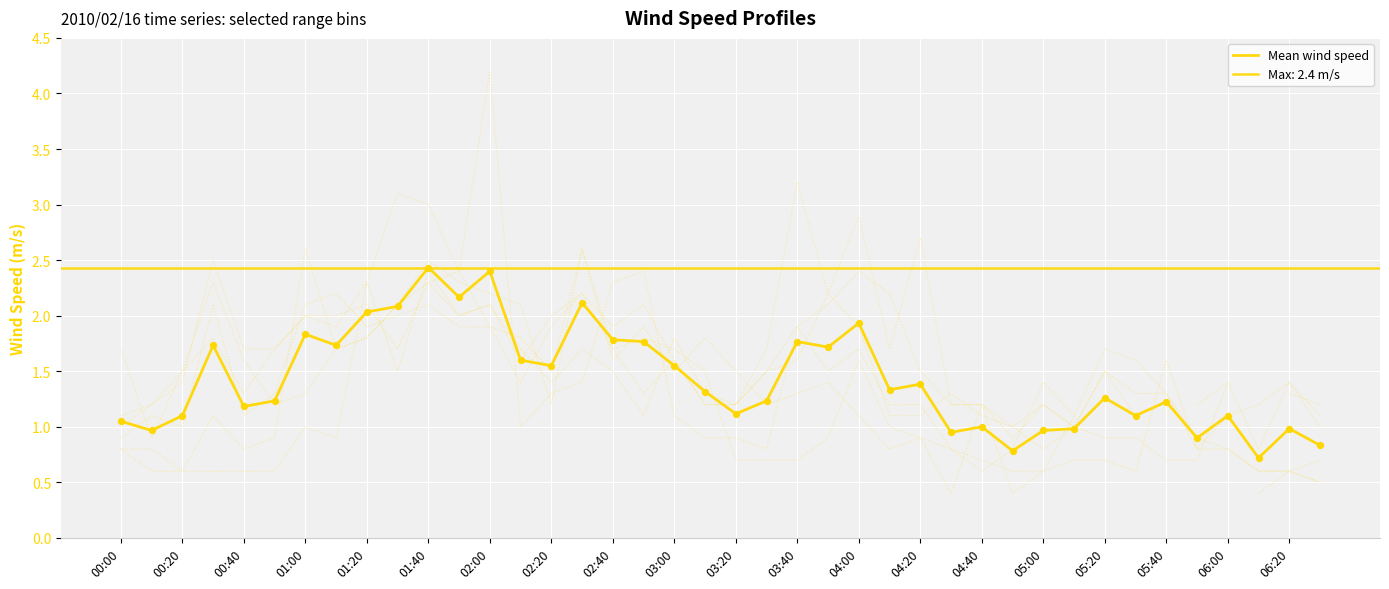

What is the change in value from 01:20 to 04:00?

-0.1